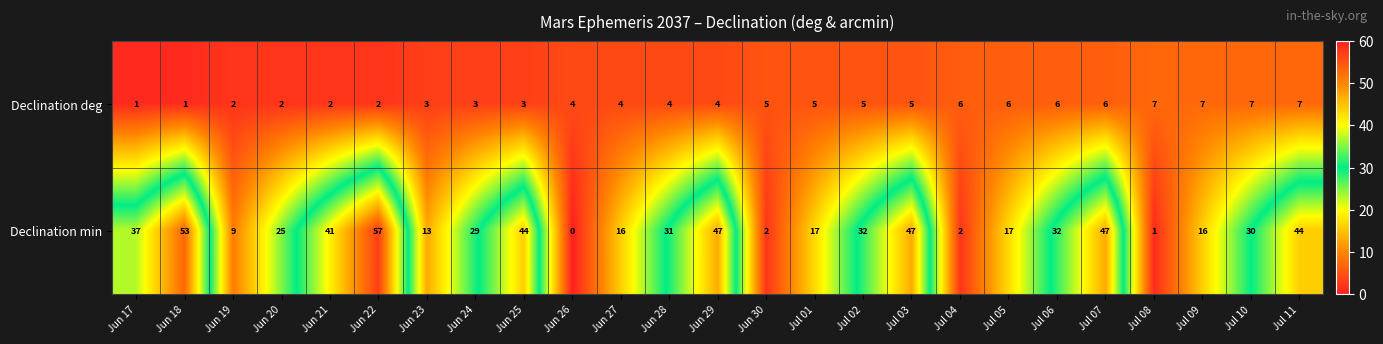

At which category is the sum across all series the highest?

Jun 22